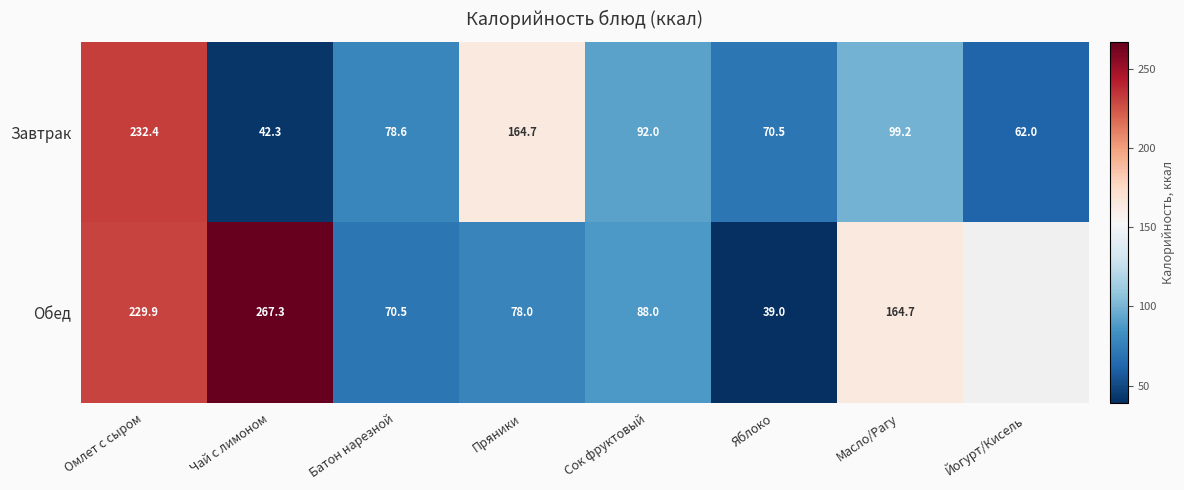

At which label does Завтрак reach its peak?

Омлет с сыром